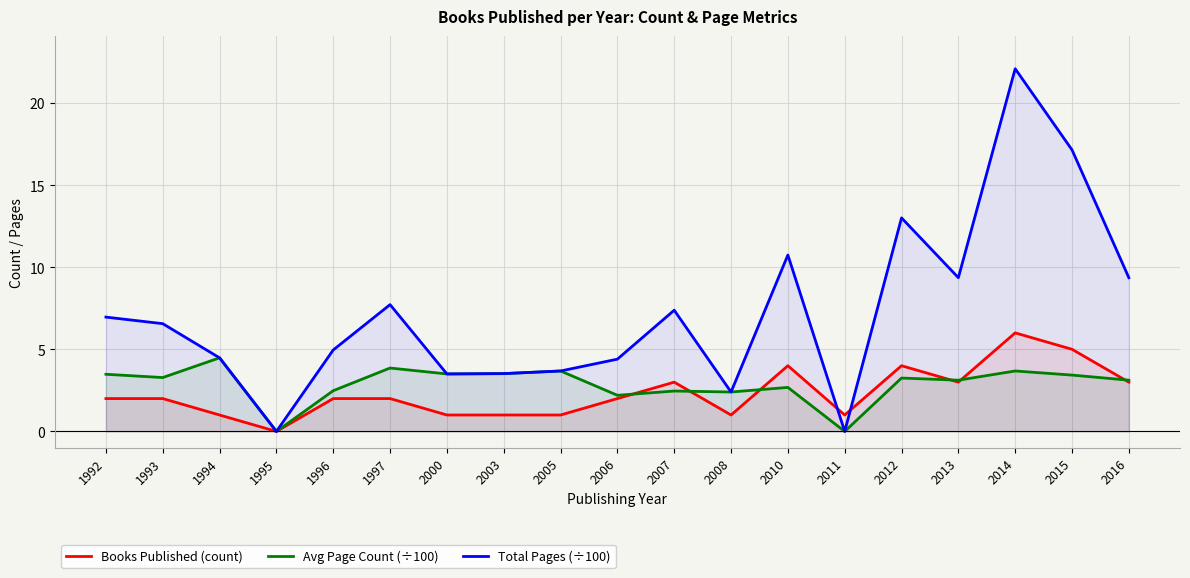

What are all the series names shown in the legend?

Books Published (count), Avg Page Count (÷100), Total Pages (÷100)